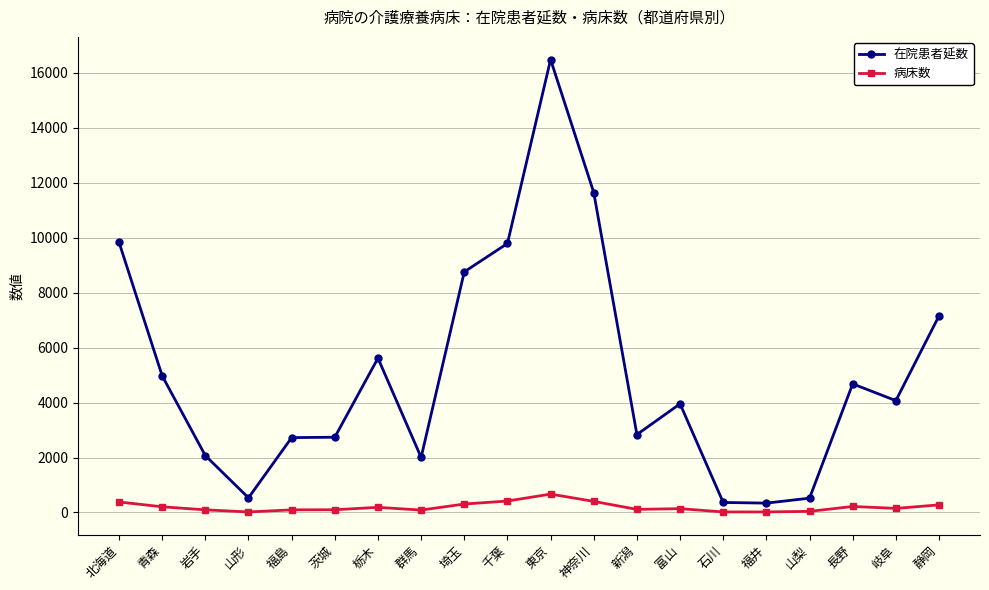

What is the label of the 16th point from the right?

福島